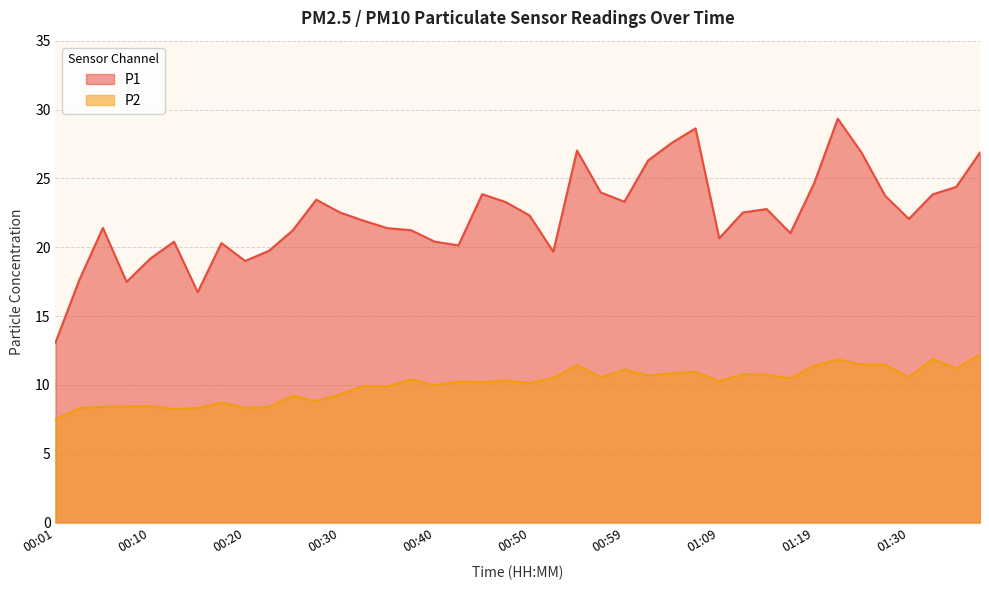

What is the approximate value of P2 at 00:15?

8.3